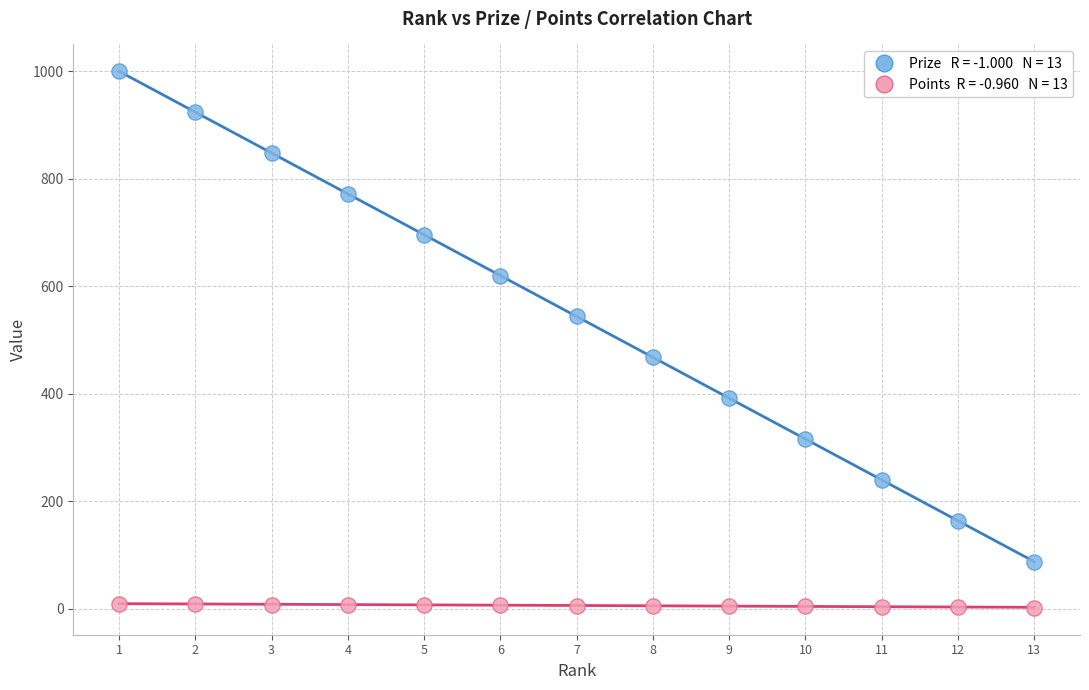

Across all data points, what is the range of X values (max minus min)?

12